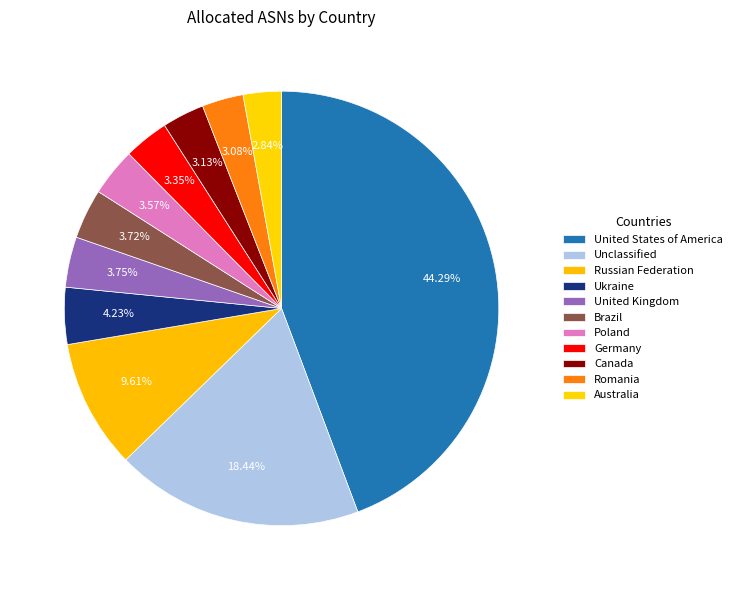

Is the sum of Canada and Russian Federation greater than half?

No